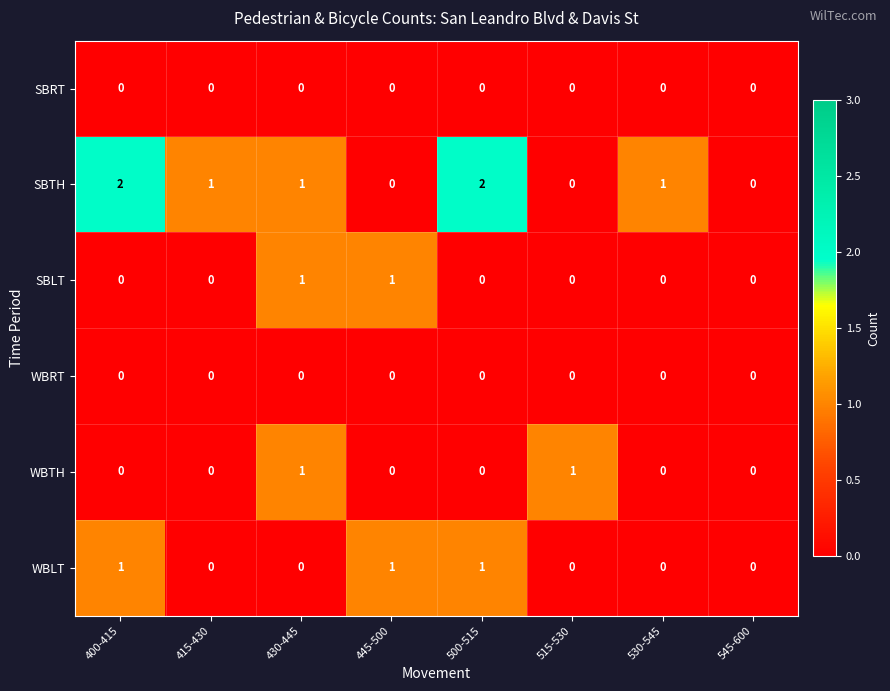

Which series has the largest total across all categories?

SBTH